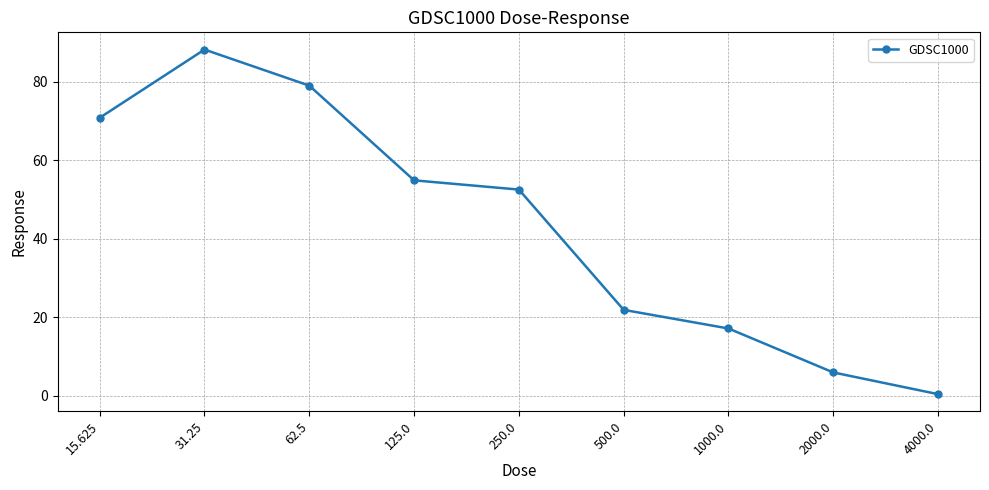

Read the value at 500.0.

21.9